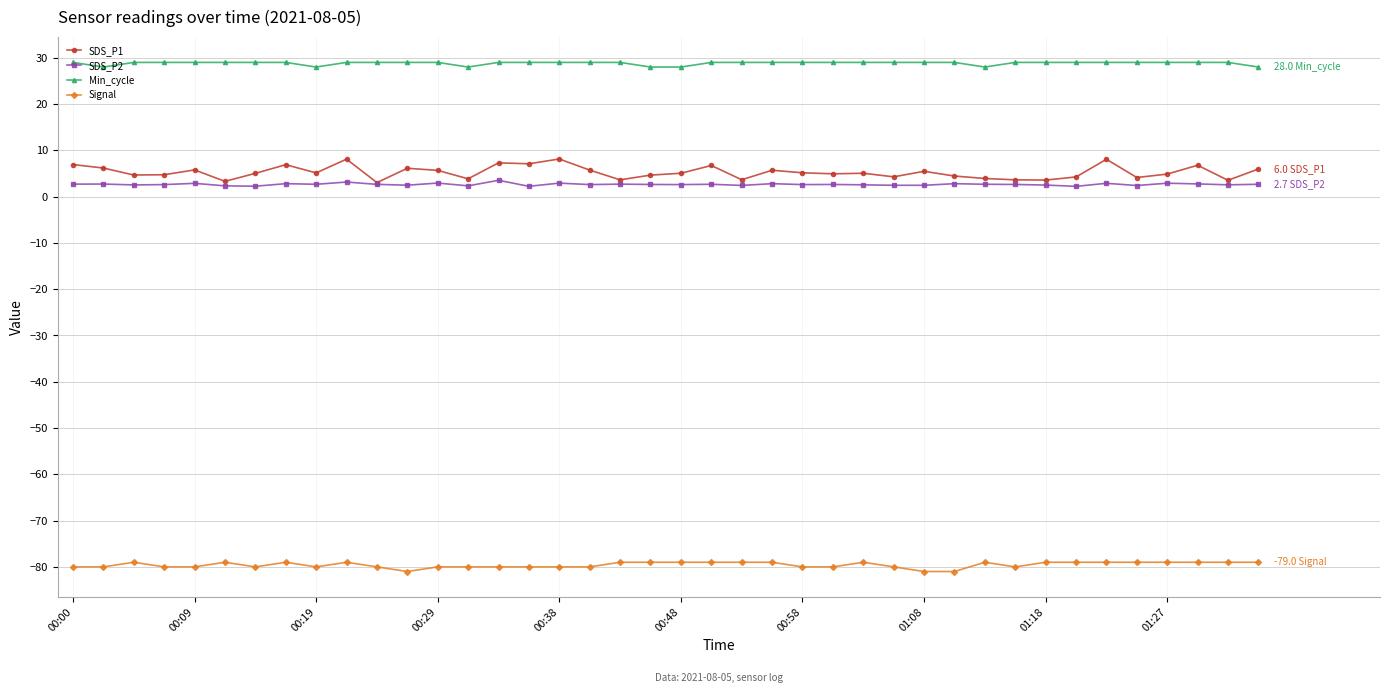

Which series has the largest total across all categories?

Min_cycle